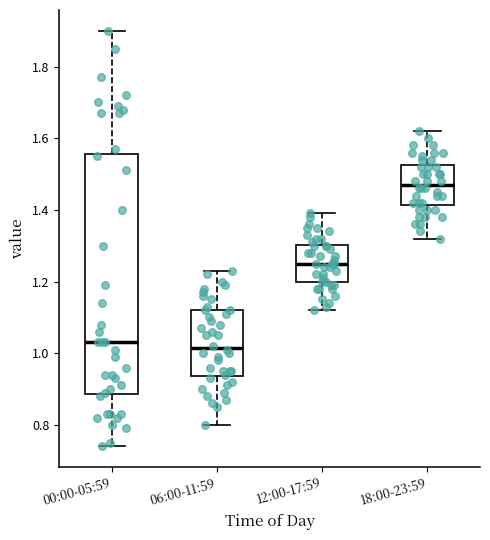

Reading left to right, transcribe this box plot: for each box, give where its median line is, the range the box spans, and where its two whiskers end, as read against the y-axis. The values are not printed on the chart, so give them approximately, as read against the axis.

00:00-05:59: median 1.04, box 0.88 to 1.56, whiskers 0.74 to 1.90
06:00-11:59: median 1.02, box 0.94 to 1.12, whiskers 0.80 to 1.24
12:00-17:59: median 1.26, box 1.20 to 1.30, whiskers 1.12 to 1.40
18:00-23:59: median 1.48, box 1.42 to 1.52, whiskers 1.32 to 1.62